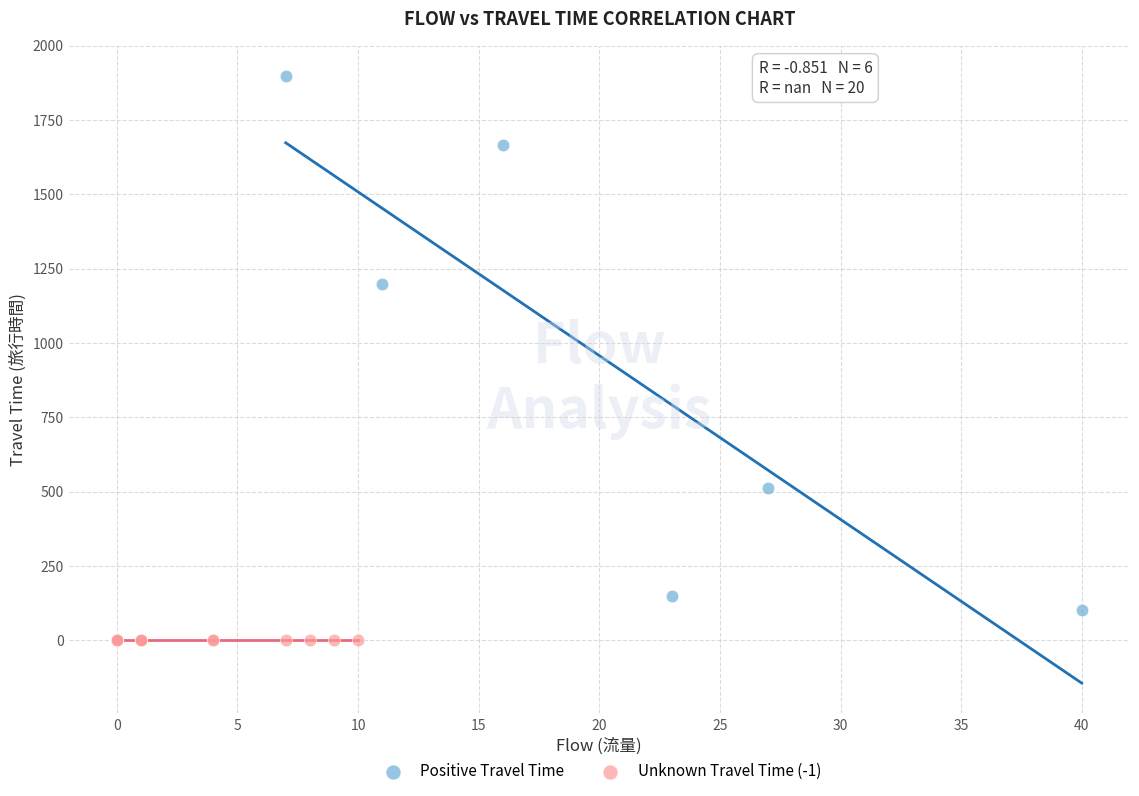

Which series contains the highest Y value?

Positive Travel Time